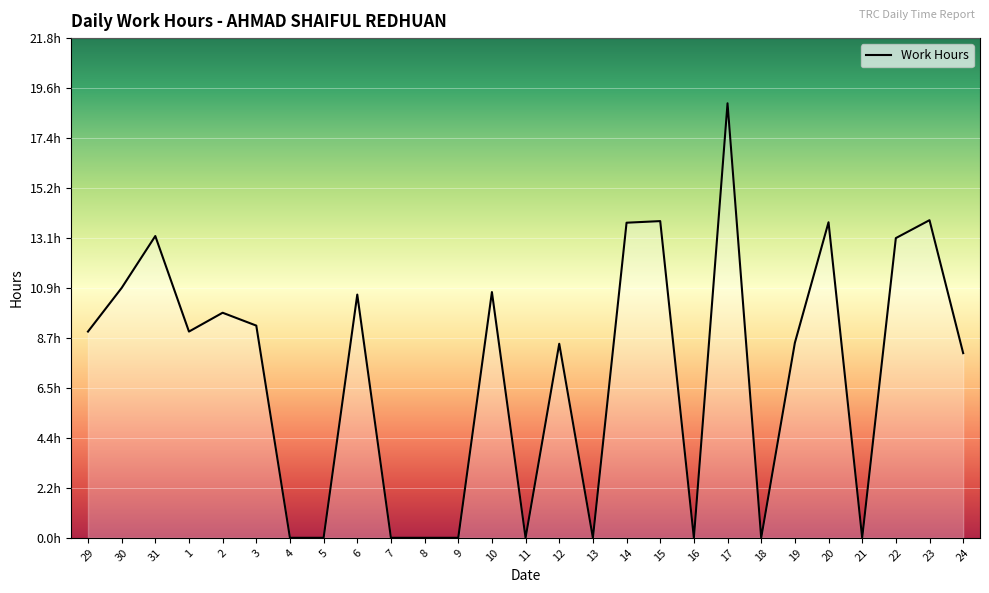

At which category does the data reach its first local peak?

31